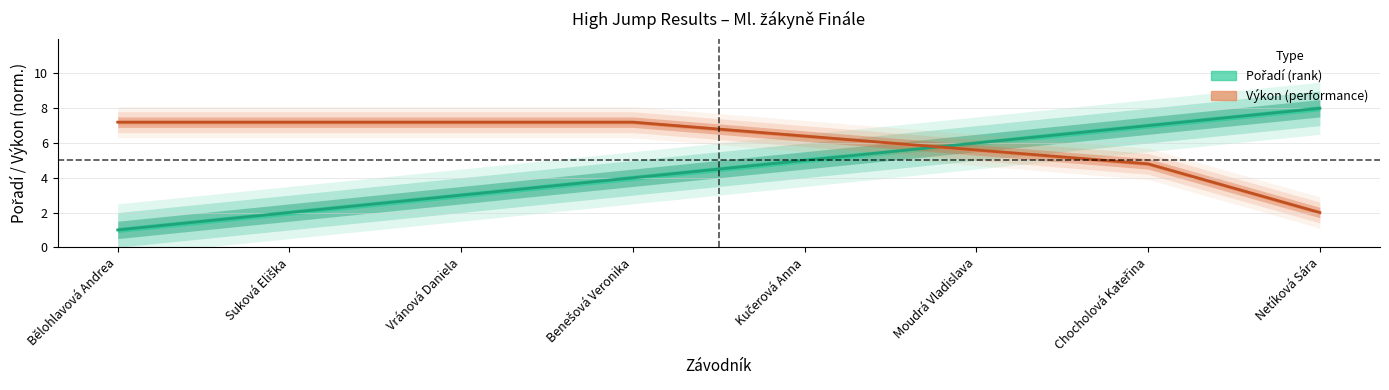

How many series are shown in this chart?

2